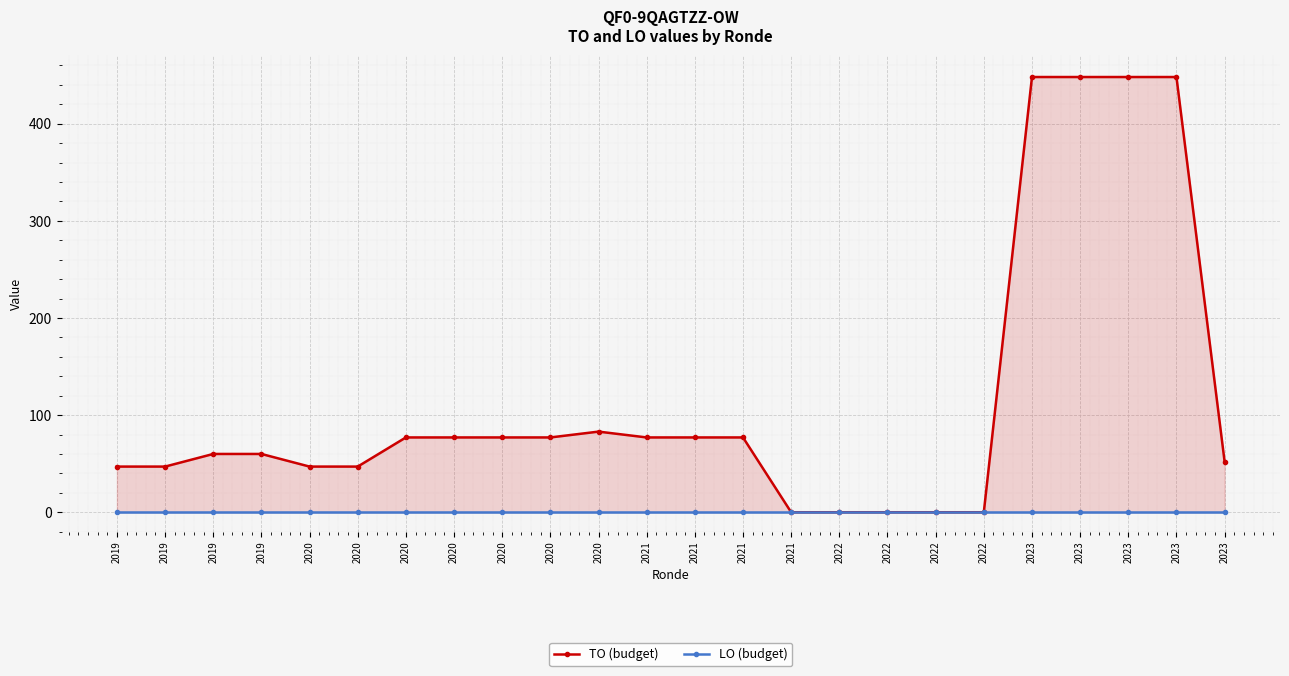

At how many categories does at least one series exceed 10?

19